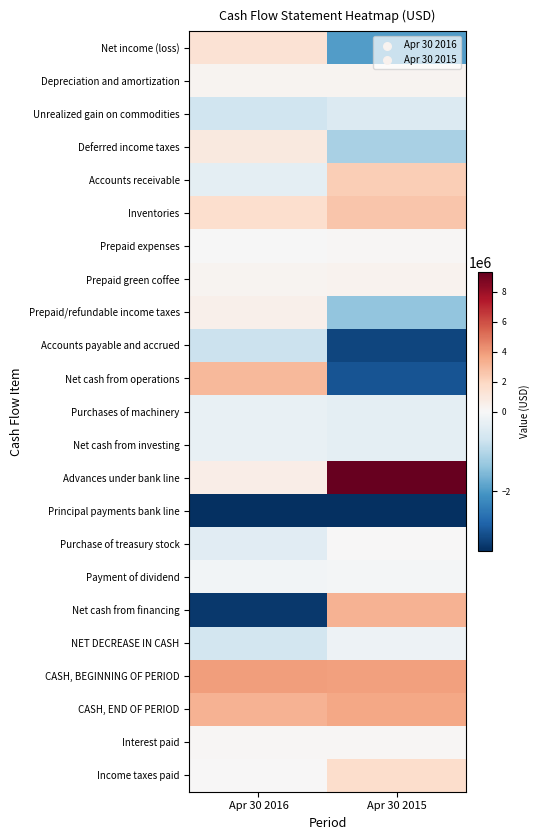

What is the smallest value displayed?

-6000000